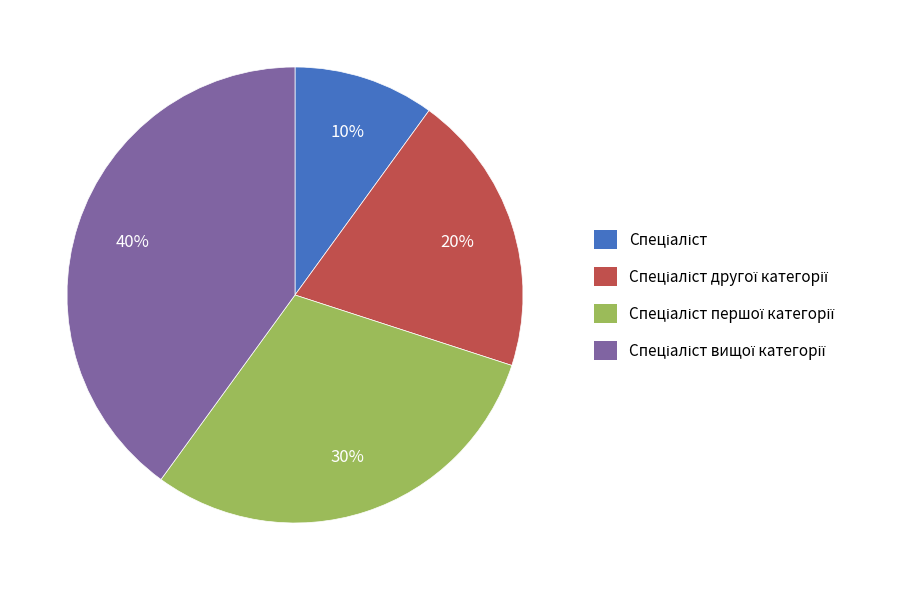

Is there any slice that represents more than half of the pie?

No